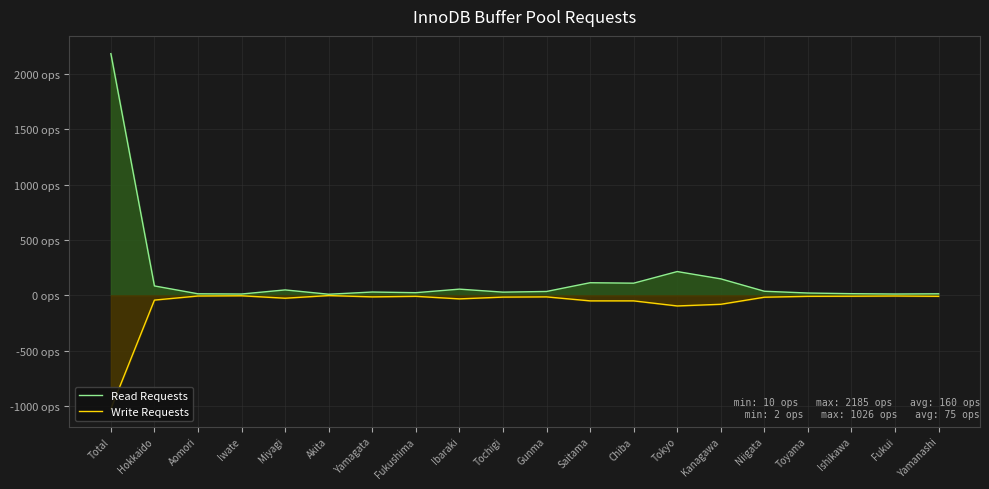

What is the sum of all Read Requests values?

3216